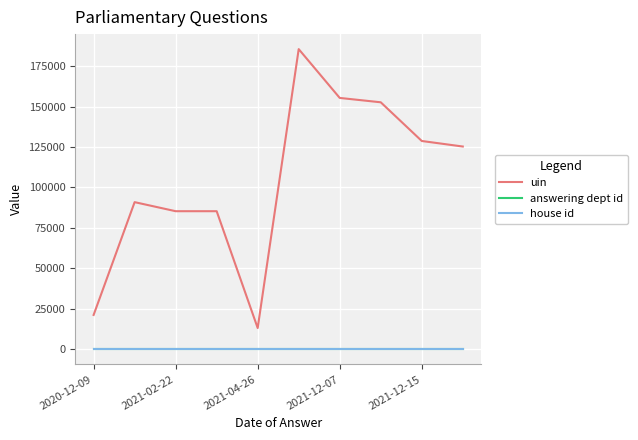

Does the chart have visible grid lines?

Yes